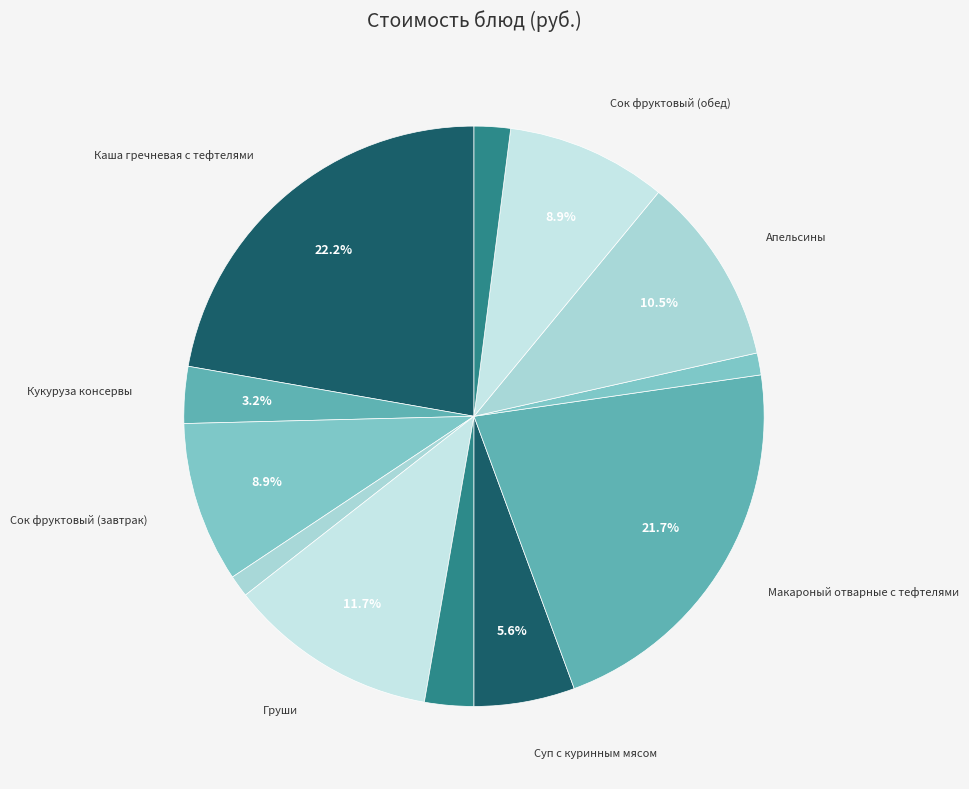

Count the number of slices in the pie.

12